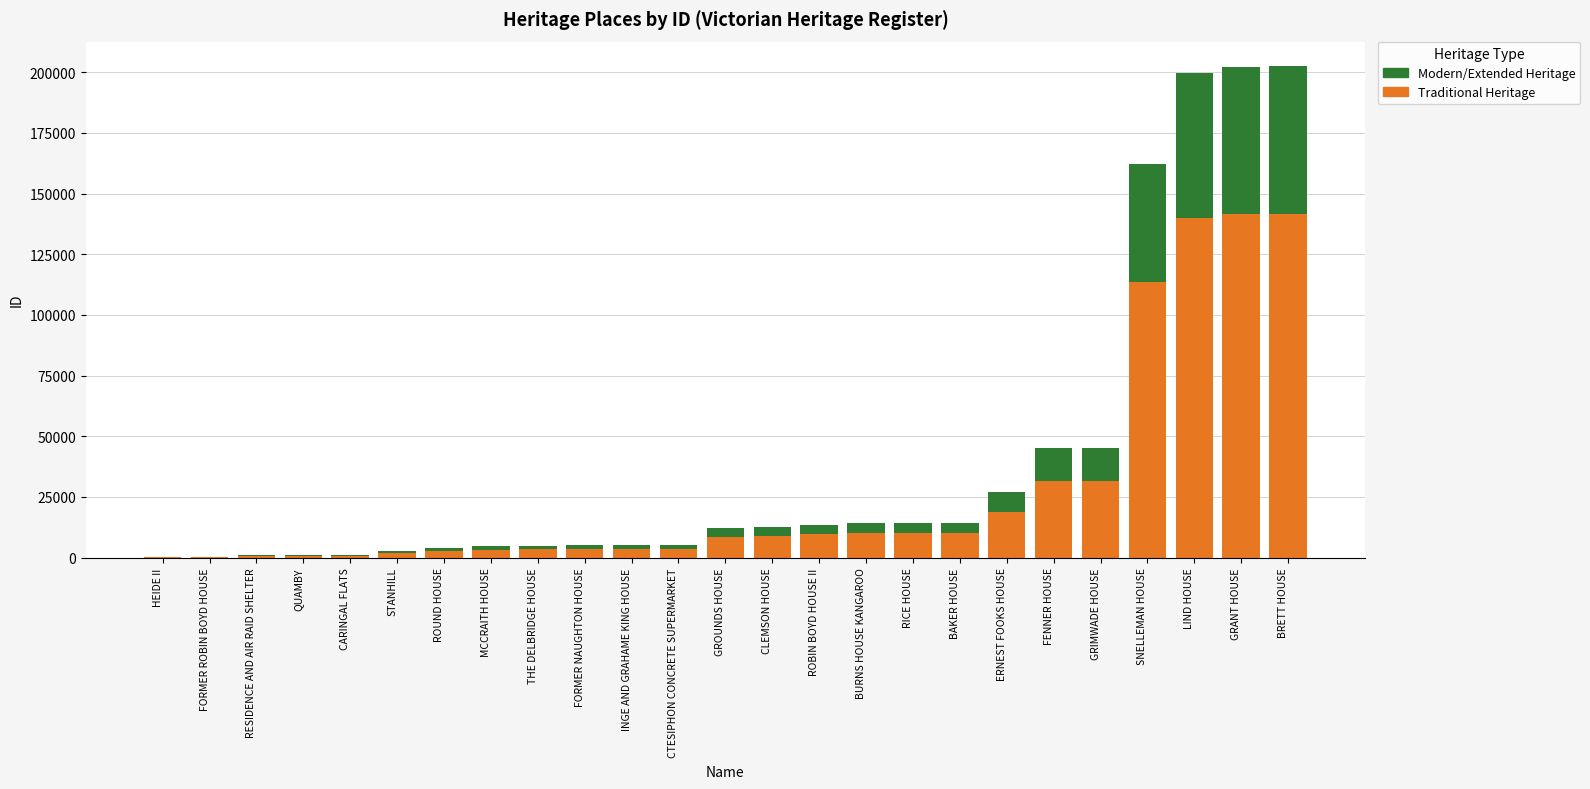

Are the bars horizontal?

No